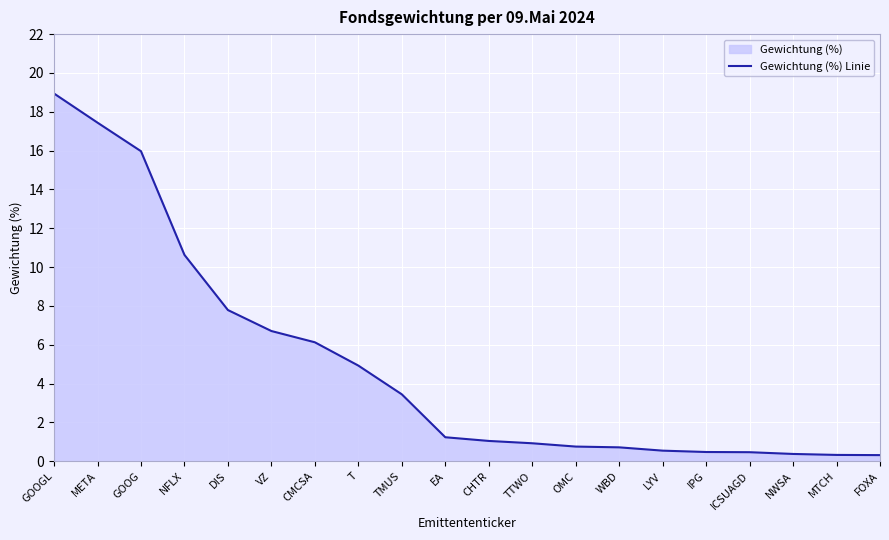

What is the smallest value displayed?

0.3